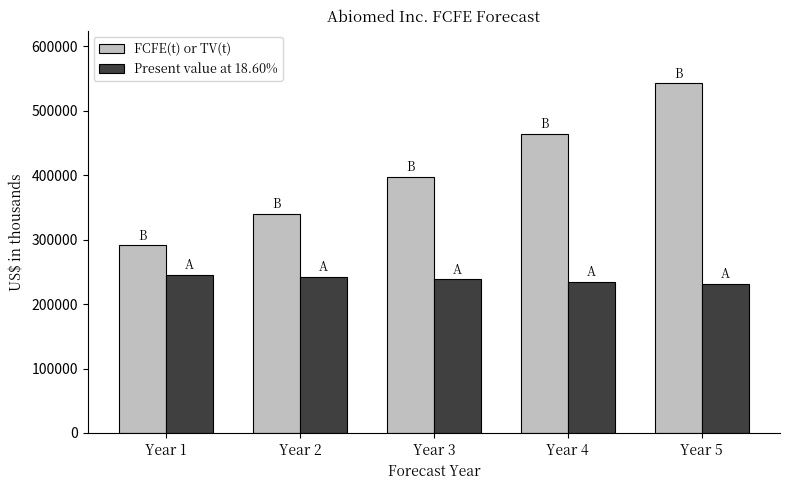

Is the value of FCFE(t) or TV(t) at Year 2 greater than the value of Present value at 18.60% at Year 1?

Yes